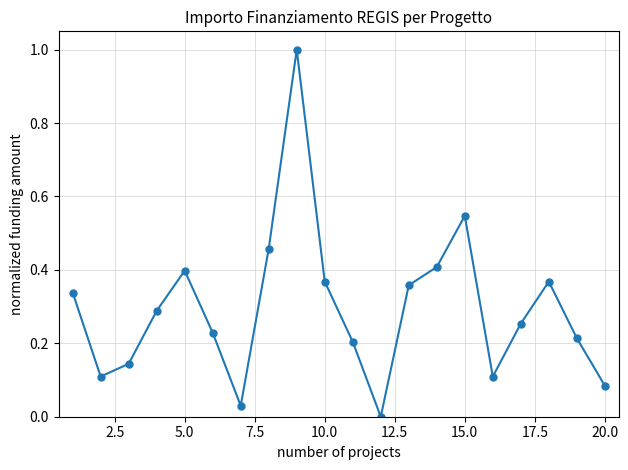

What is the difference between the maximum and minimum values?

1.0